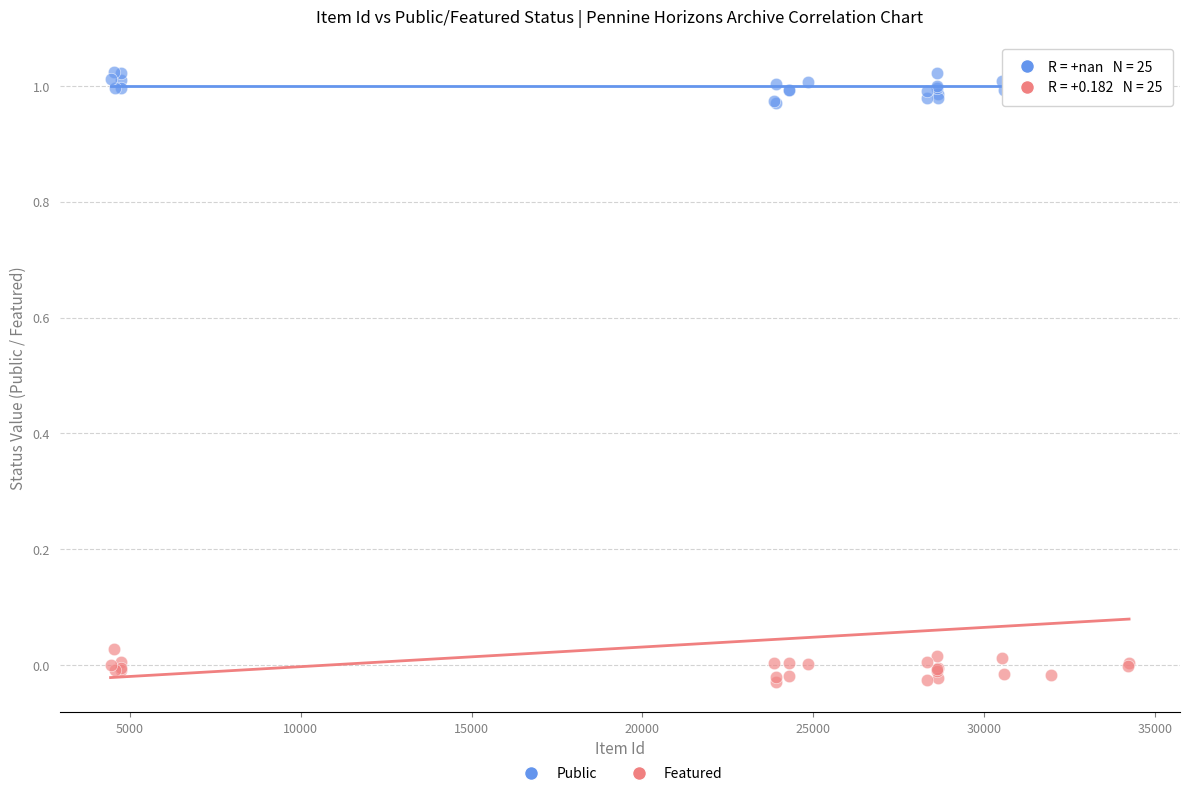

Which series contains the lowest Y value?

Featured